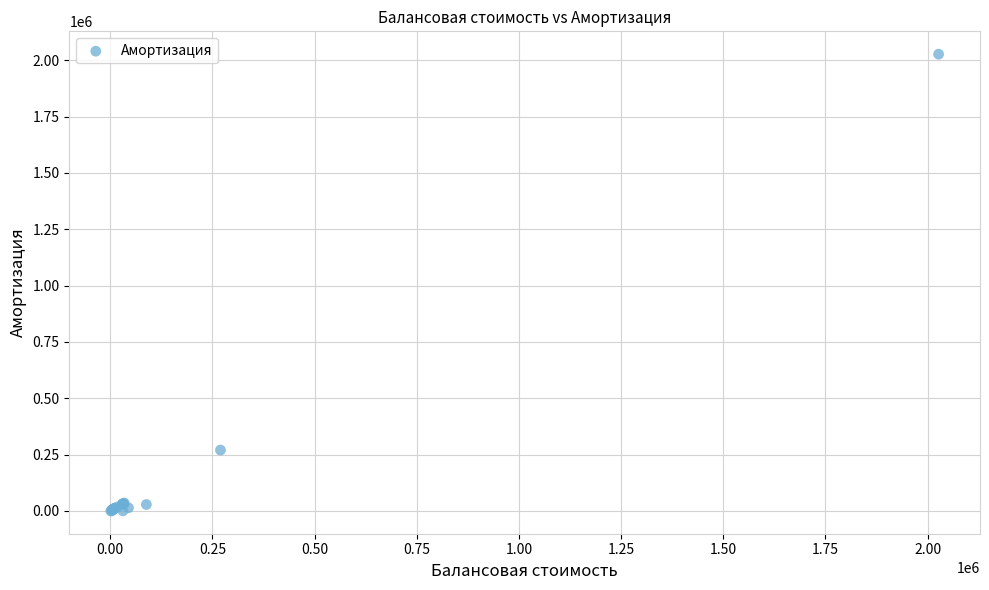

What Y value in the scatter plot is closest to 1013366?

269925.0